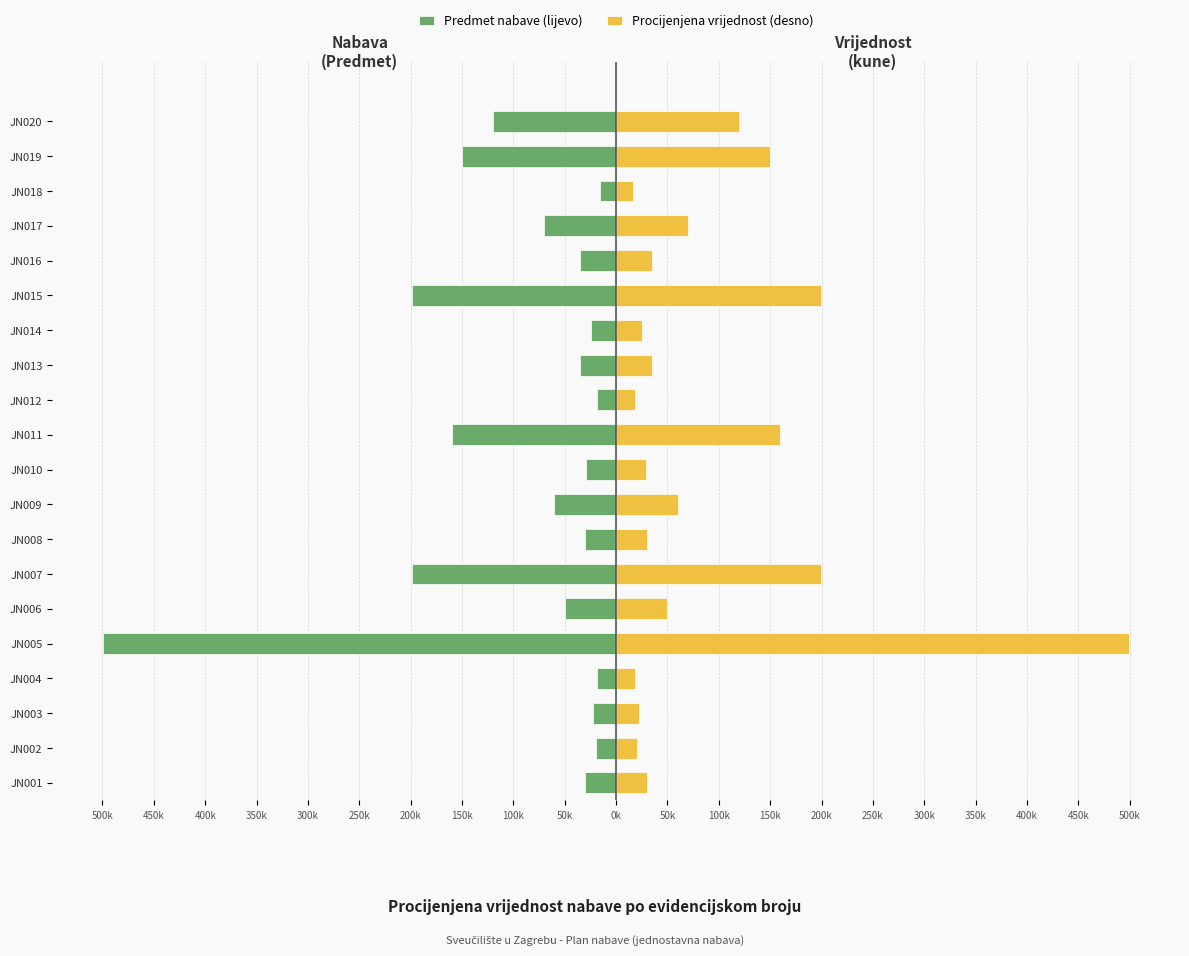

Rank the series by their average value, from lowest to highest.

Predmet nabave (lijevo), Procijenjena vrijednost (desno)